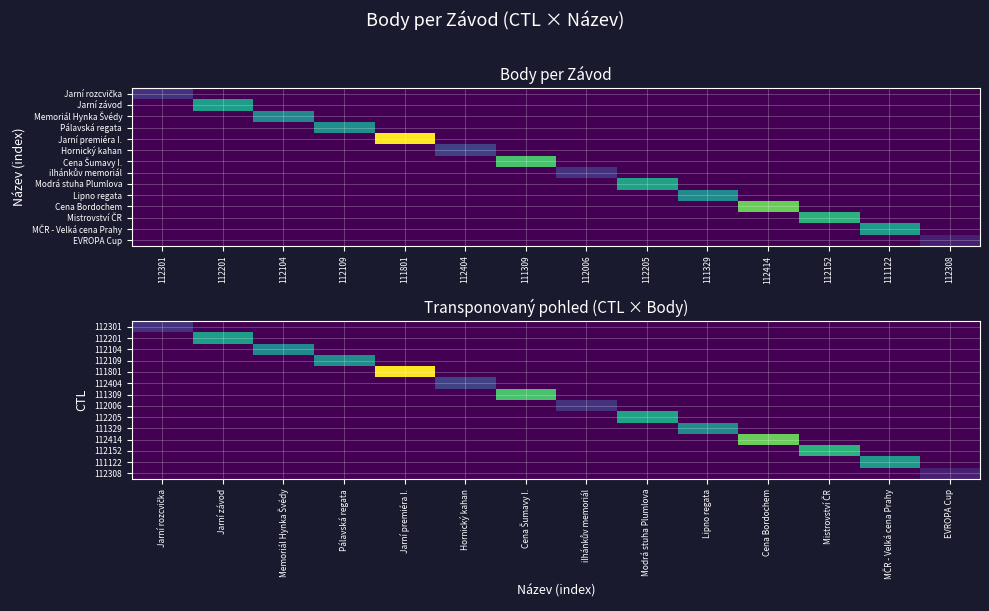

The value of 111329 at Hornický kahan is 0. True or false?

True